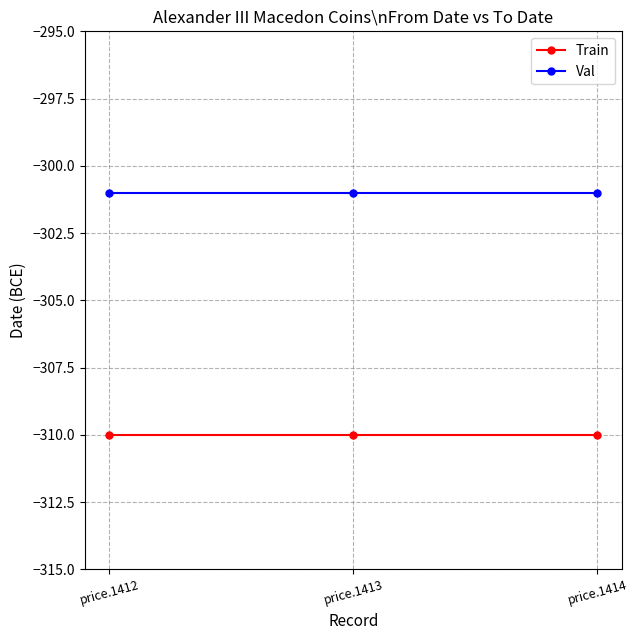

What is the smallest value displayed?

-310